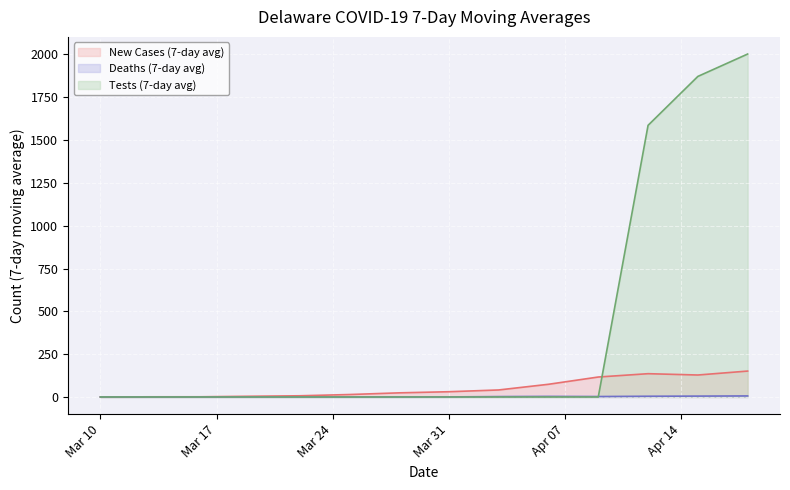

At 2020-04-18, list the series in order from largest to smallest.

Tests (7-day avg), New Cases (7-day avg), Deaths (7-day avg)